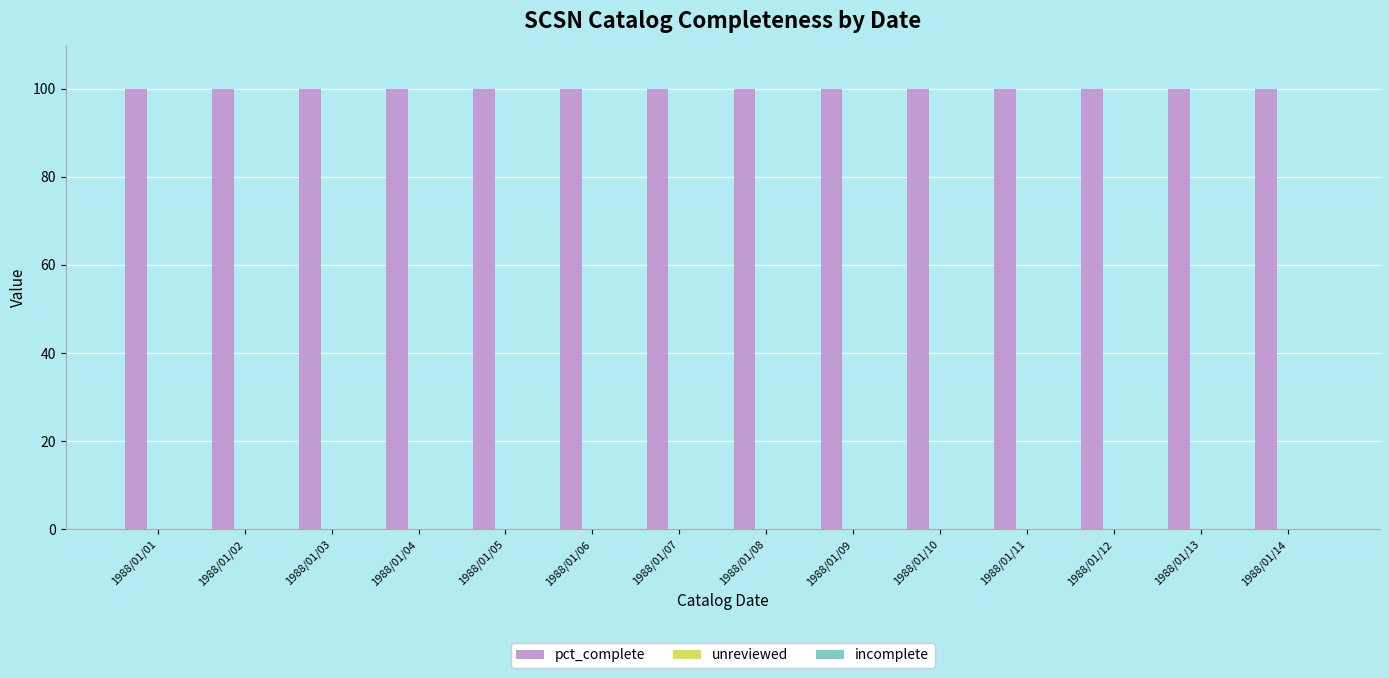

Rank the series at 1988/01/07 from lowest to highest value.

unreviewed, incomplete, pct_complete